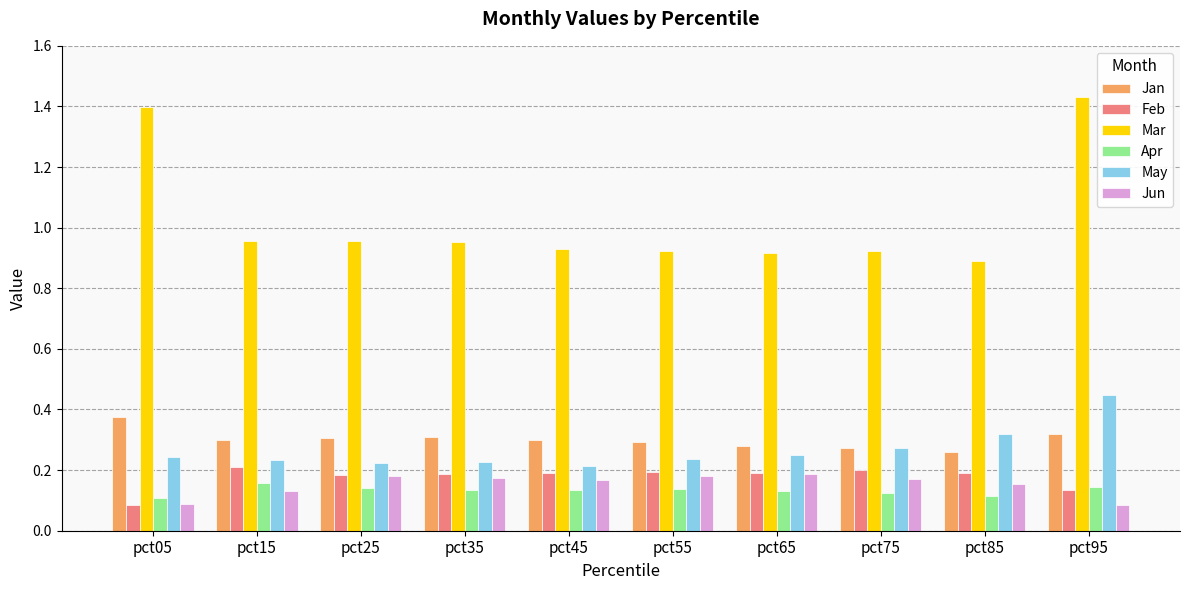

What is the difference between the highest and lowest values at pct05?

1.3